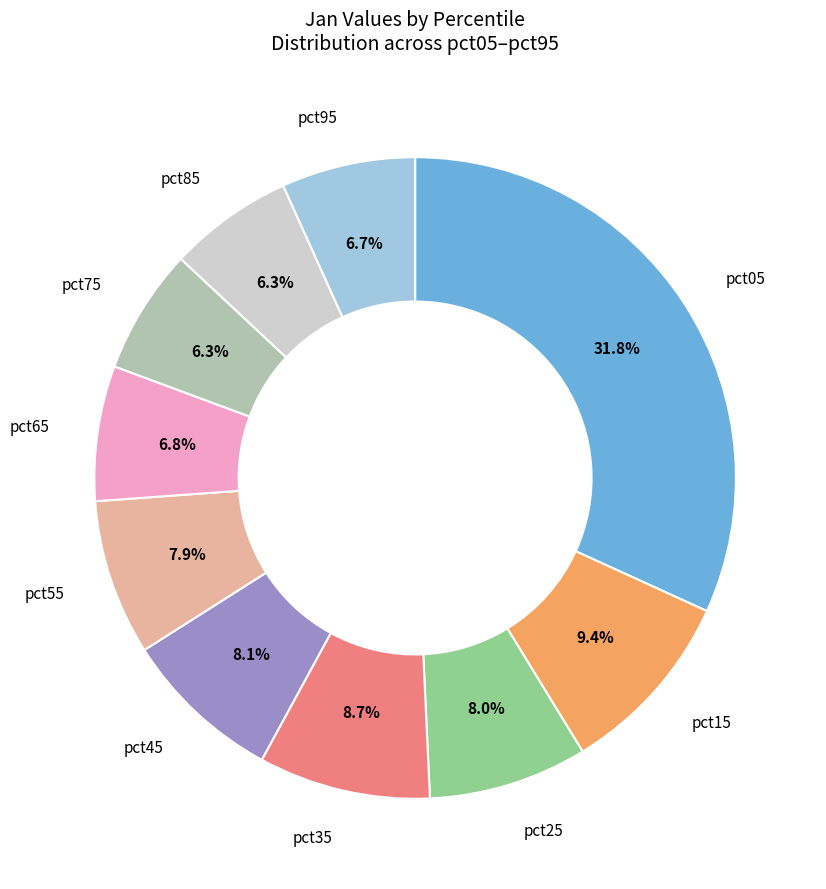

Is there any slice that represents more than half of the pie?

No